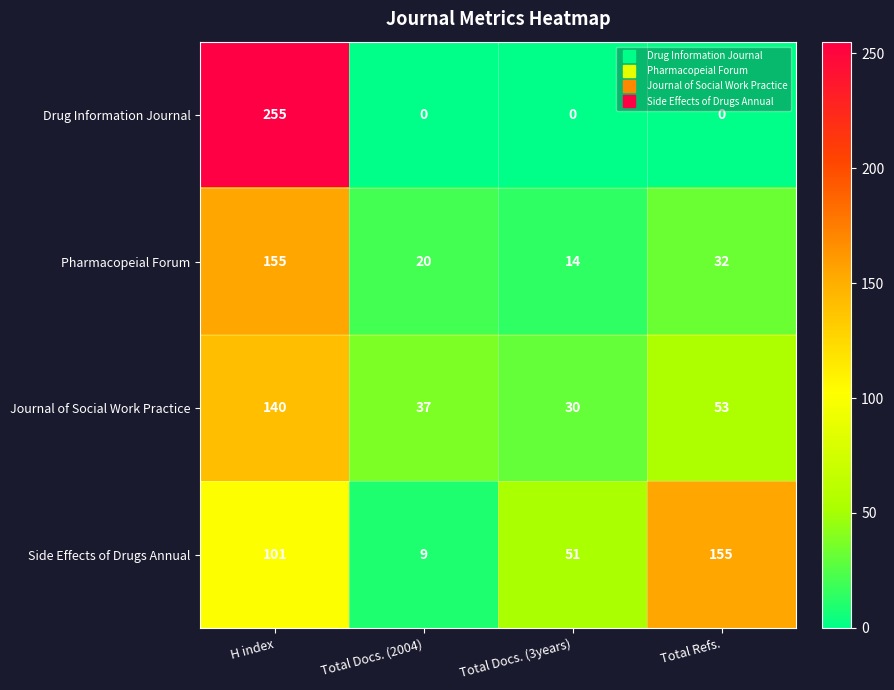

Reading left to right, what are all the values shown in this chart?

Drug Information Journal: 255	0	0	0
Pharmacopeial Forum: 155	20	14	32
Journal of Social Work Practice: 140	37	30	53
Side Effects of Drugs Annual: 101	9	51	155